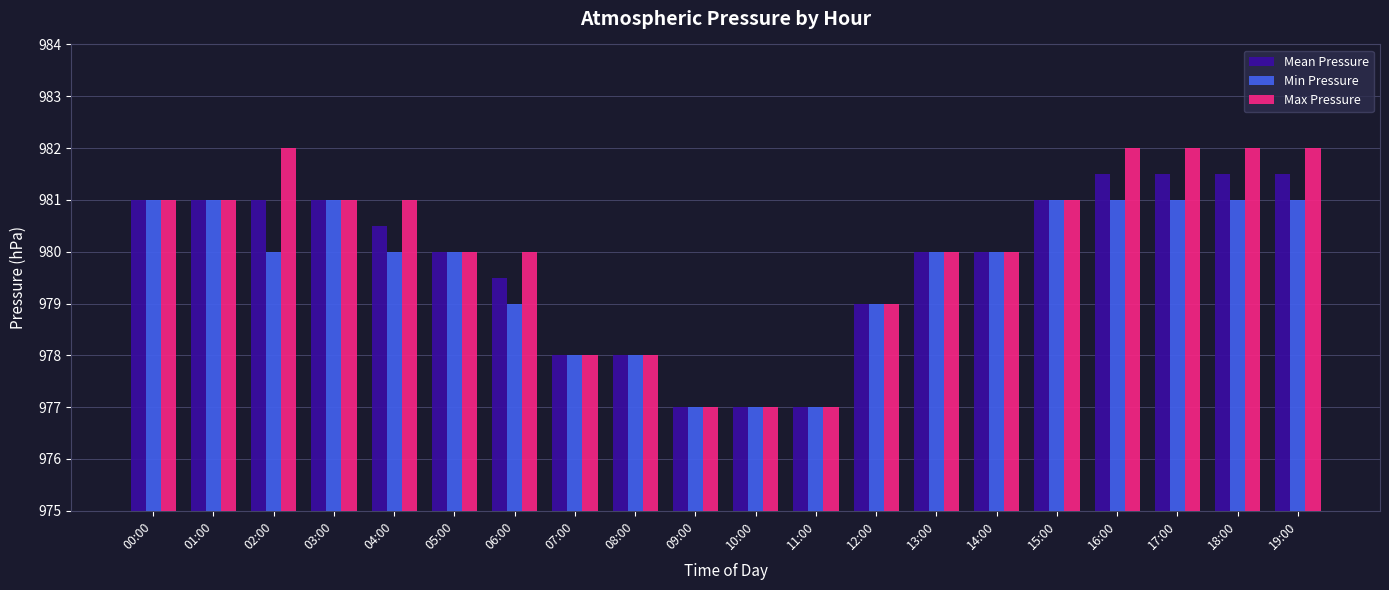

List the series in order of their peak value, highest first.

Max Pressure, Mean Pressure, Min Pressure